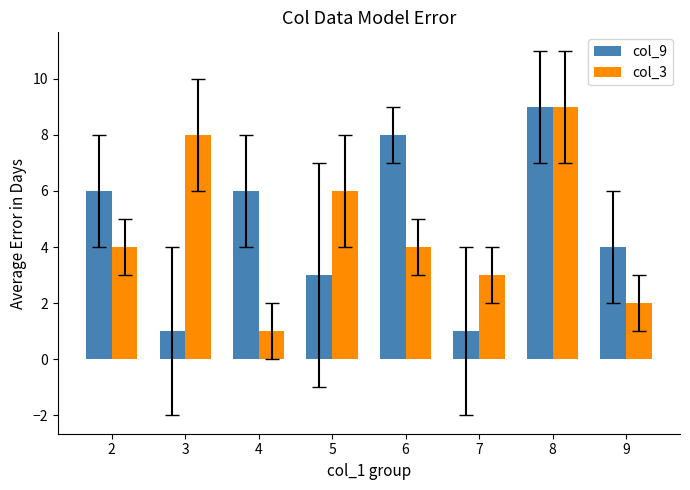

Which series changed the most between 3 and 4?

col_3